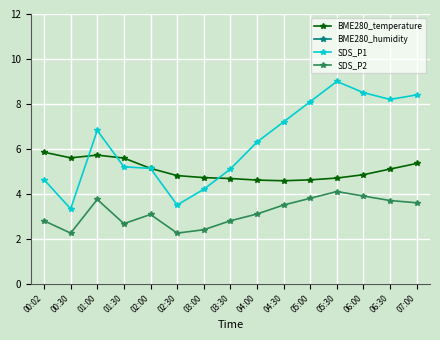

What is the label of the 8th point from the left?

03:30